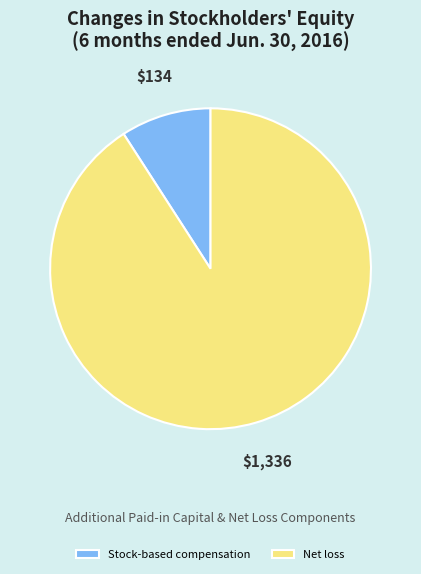

How many slices are in this pie chart?

2